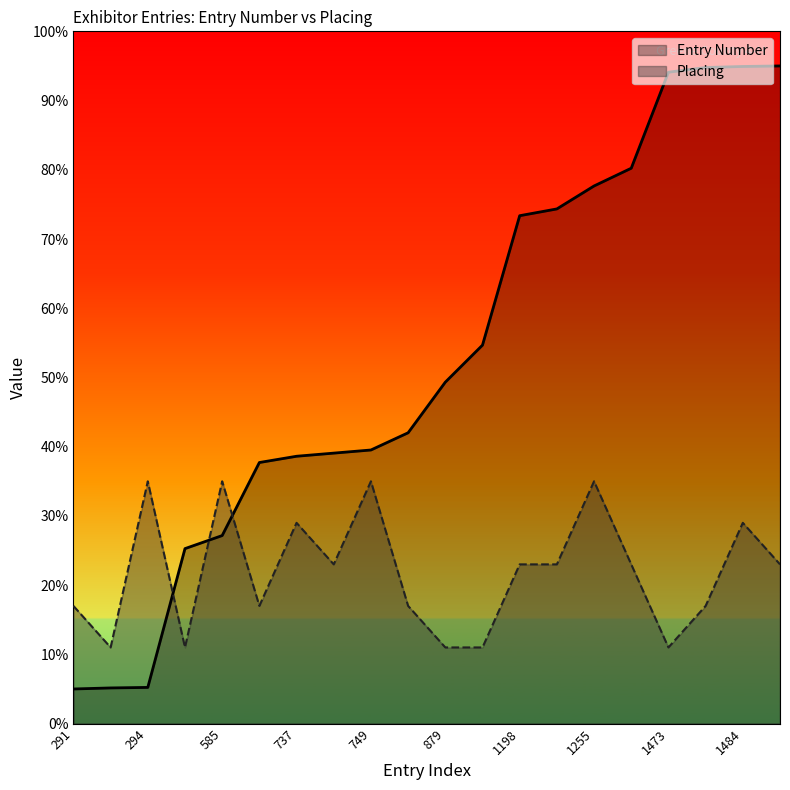

True or false: Placing and Entry Number intersect in this chart.

True